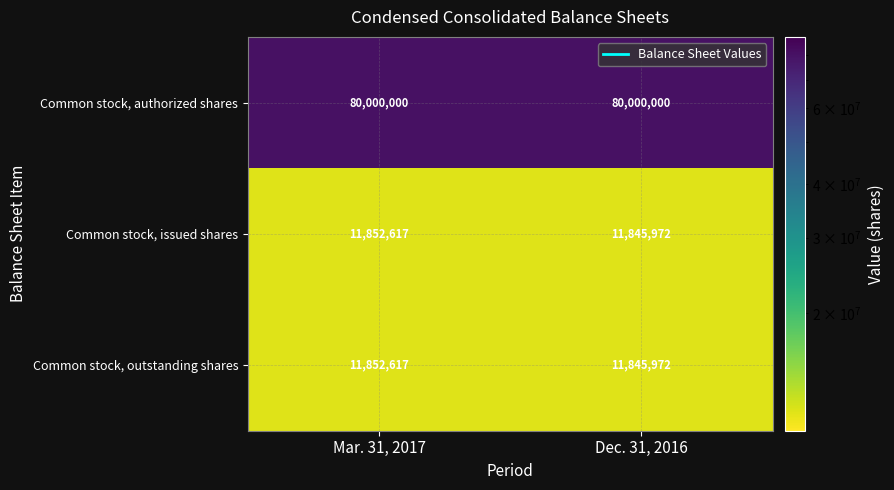

What is the difference between the maximum and minimum values in the Common stock, outstanding shares series?

6645